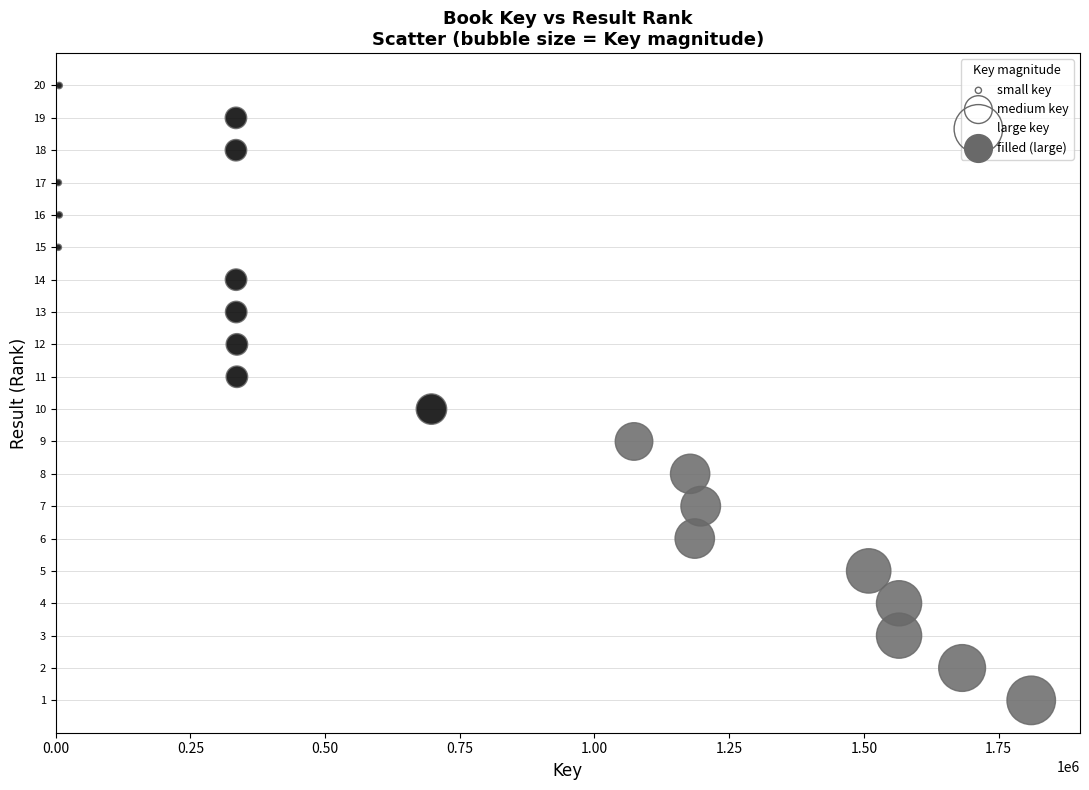

What is the range of Y values (max minus min)?

19